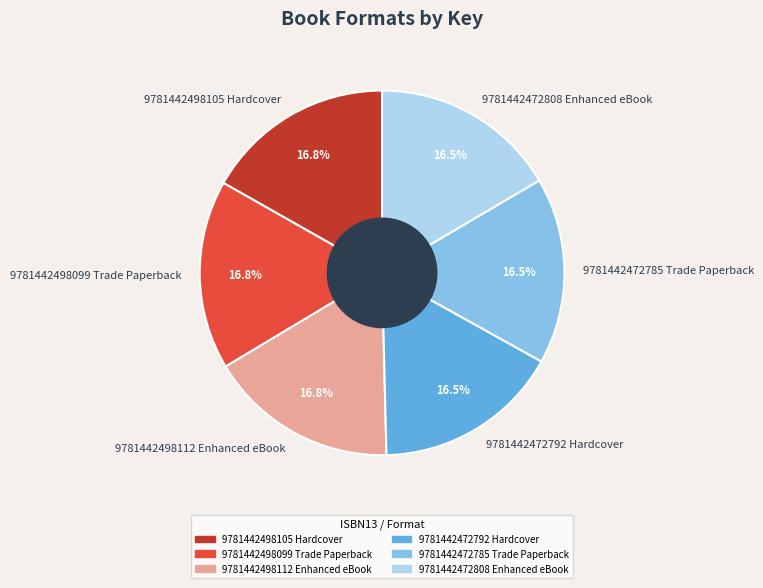

How many segments does this pie chart have?

6